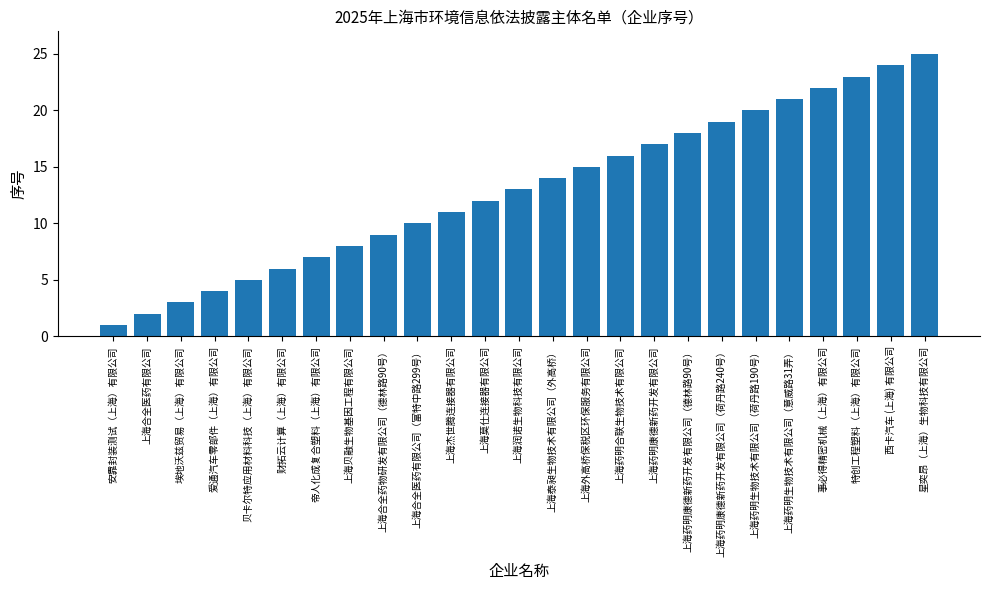

What is the difference between the values at 帝人化成复合塑料（上海）有限公司 and 上海药明康德新药开发有限公司（荷丹路240号）?

12